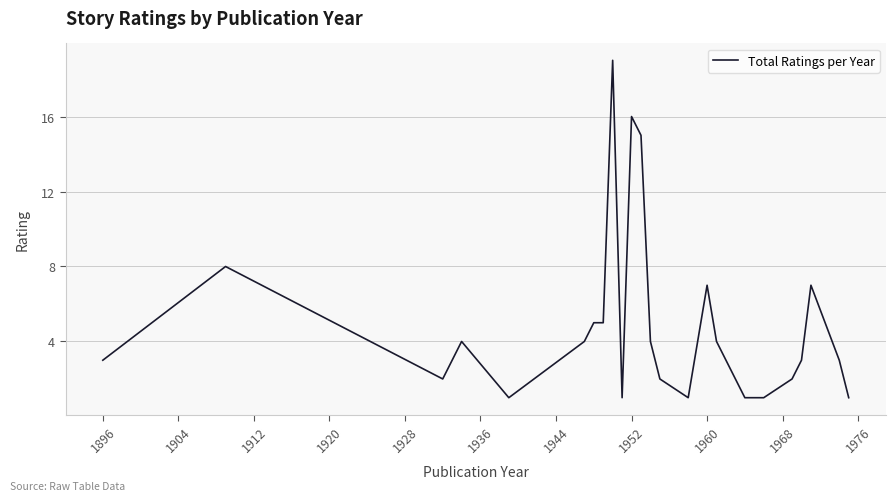

True or false: the data has more than 0 interior local peaks.

True